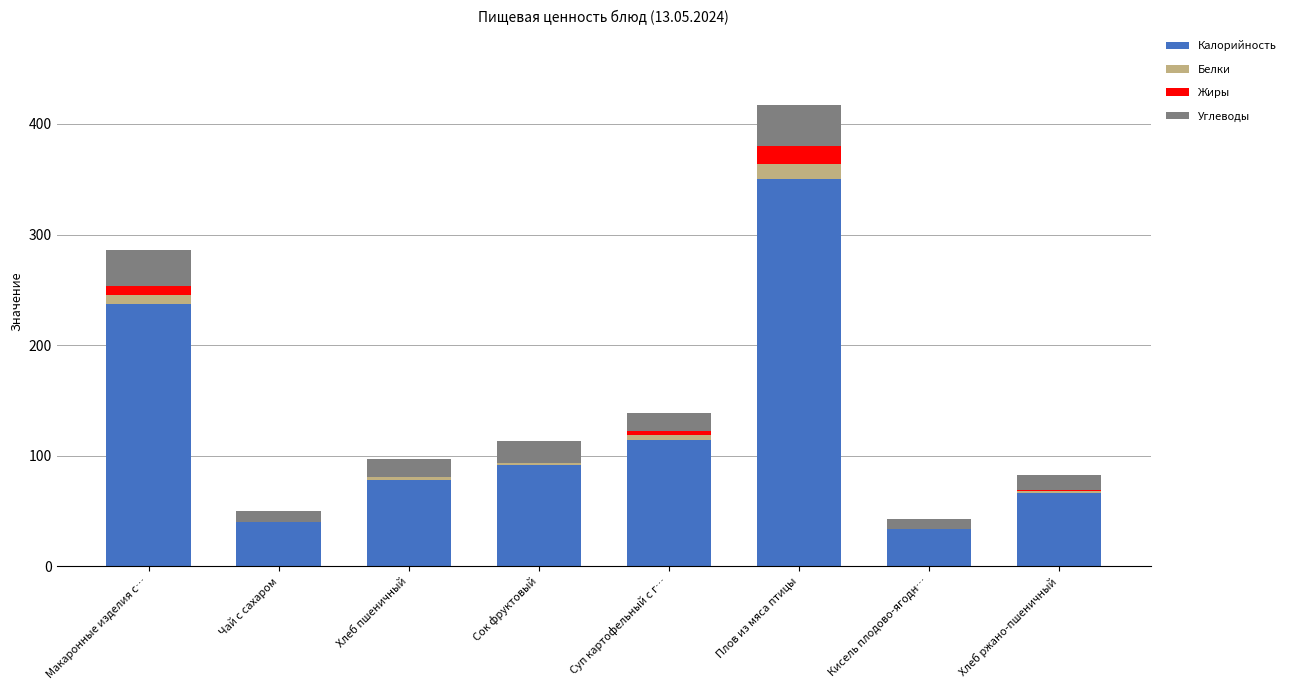

True or false: Калорийность has a value of 92.0 at Сок фруктовый.

True